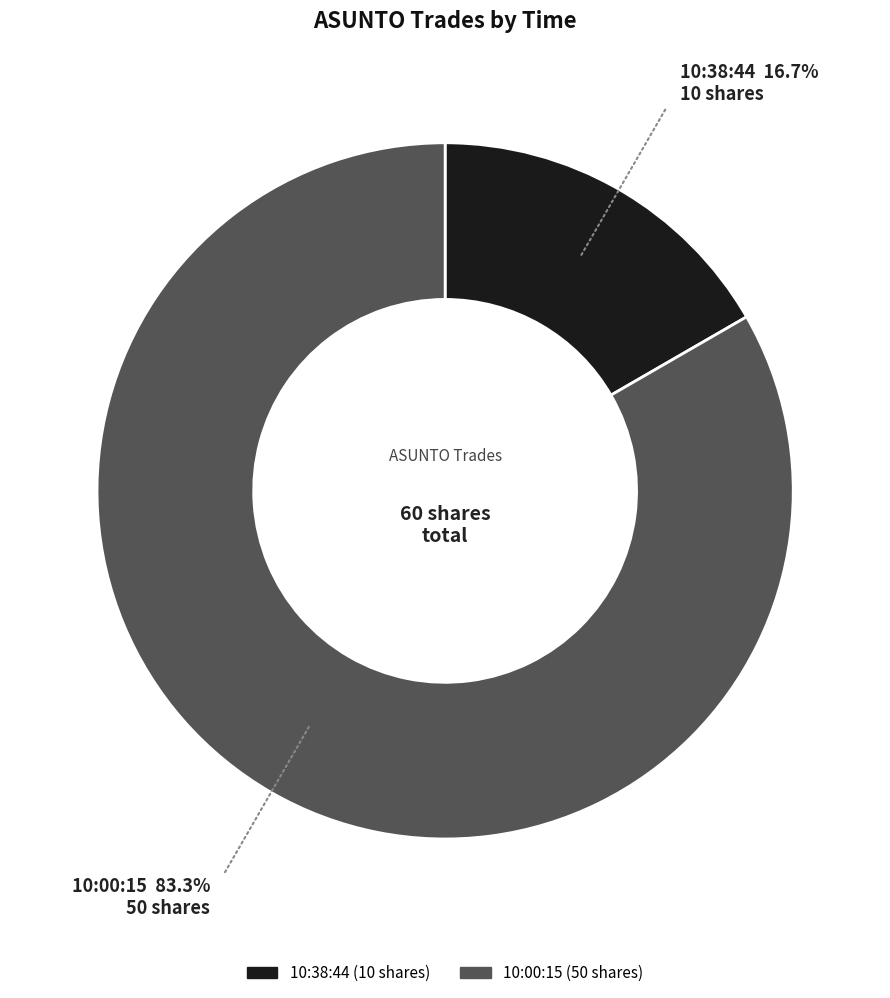

What is the ratio of the value at 10:38:44 to the value at 10:00:15?

0.2